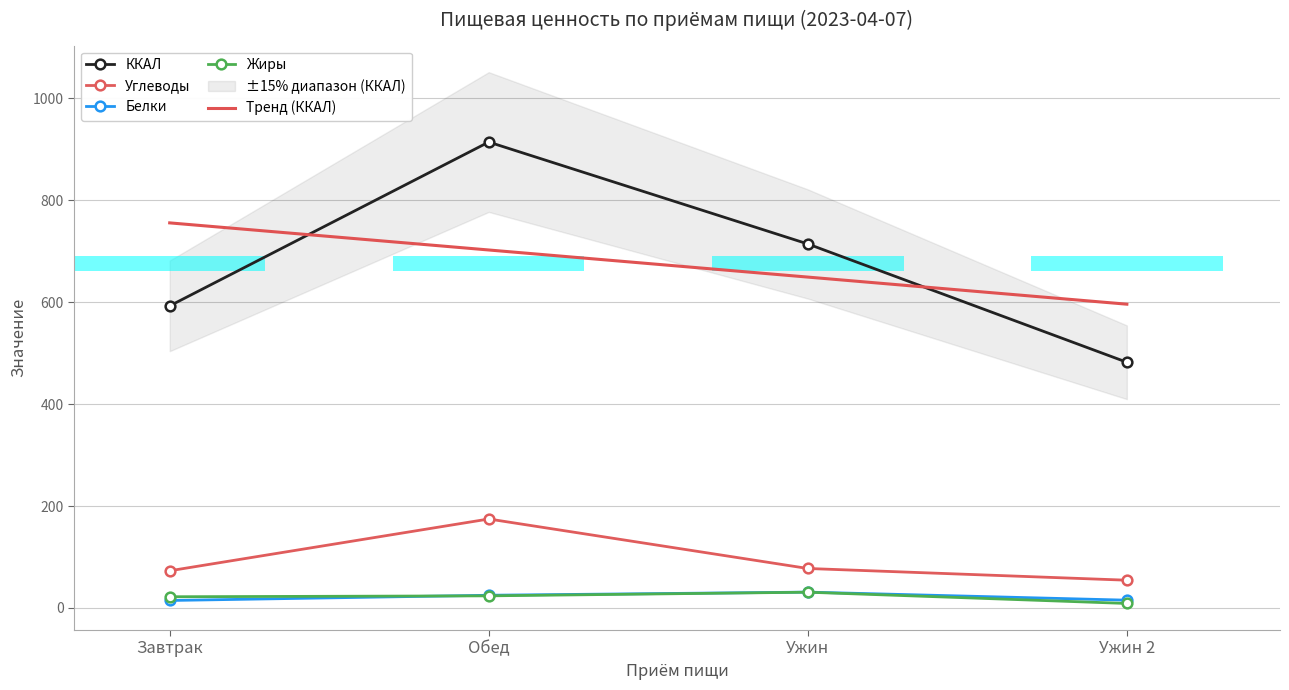

How many bars are there in each group?

4